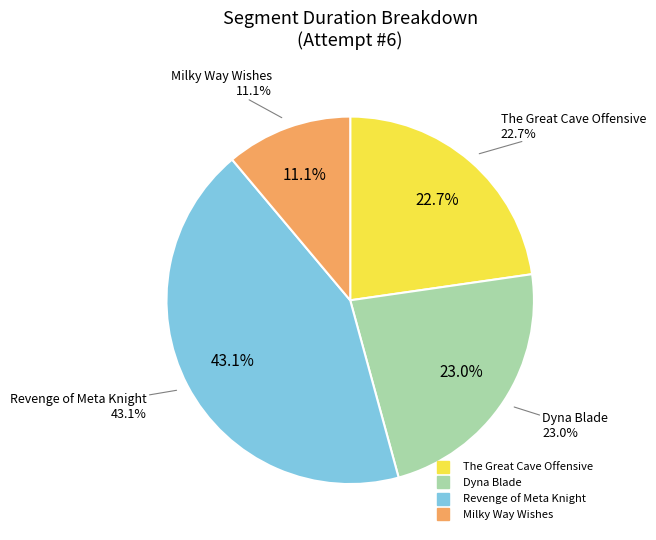

To the nearest percent, what percentage of the pie is Dyna Blade?

23%